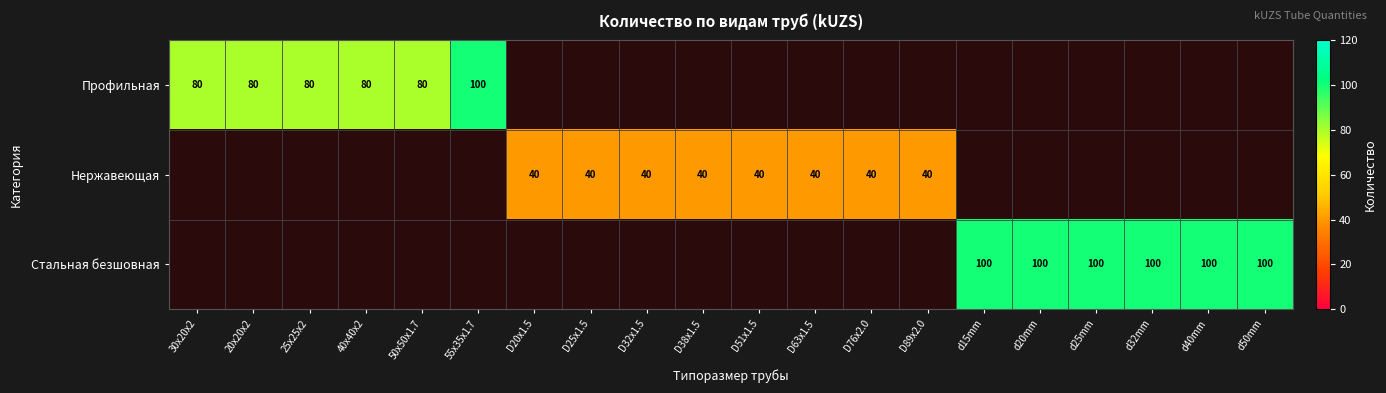

At how many categories does at least one series exceed 67?

12